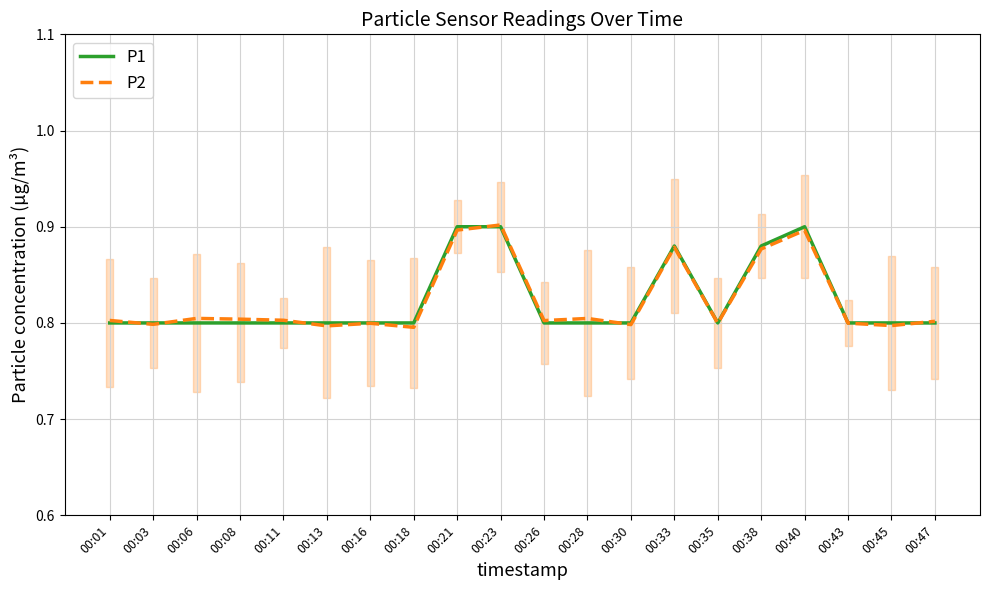

Which series has the largest total across all categories?

P1